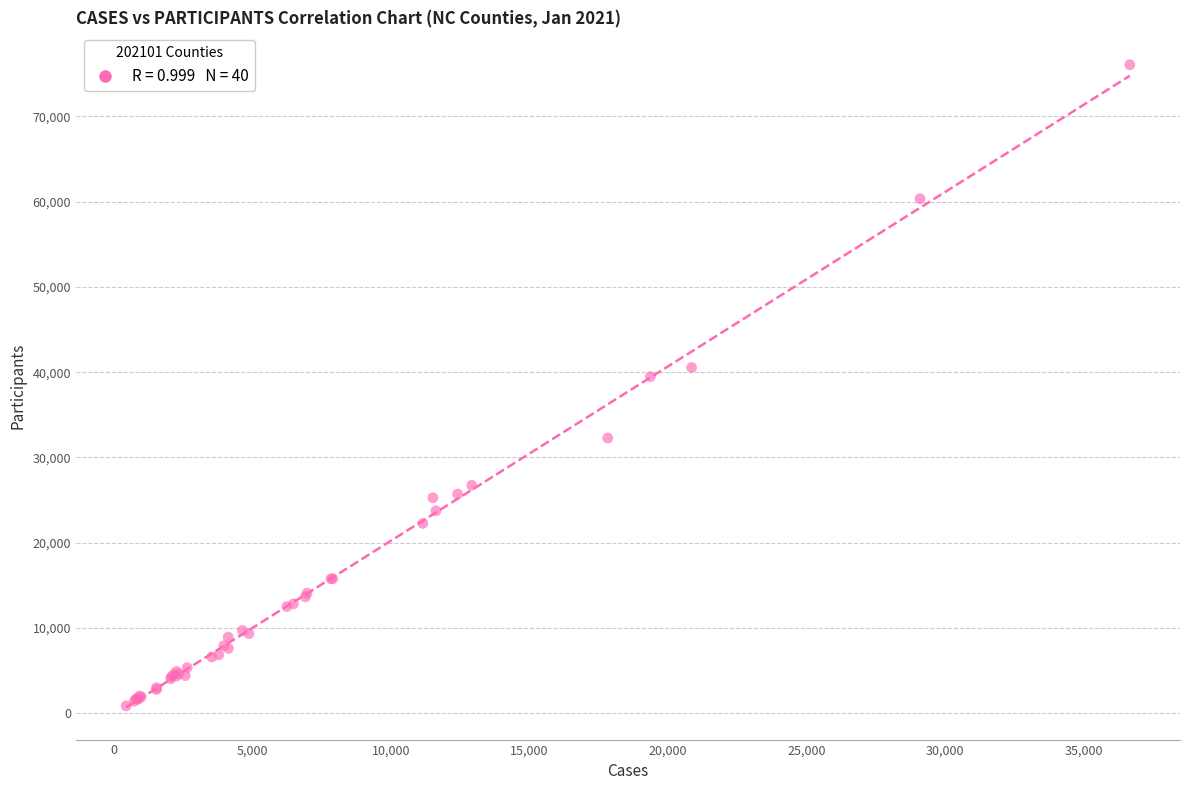

What Y value in the scatter plot is closest to 38458?

39472